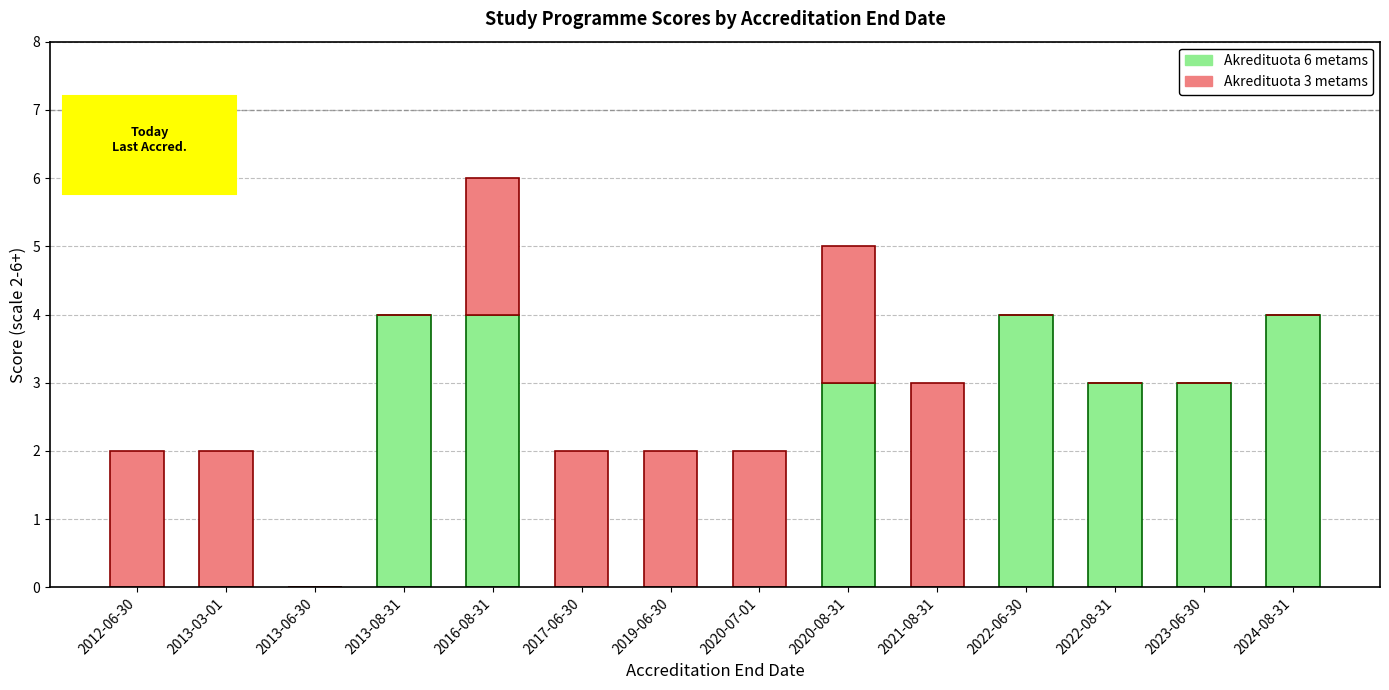

Count the Akredituota 6 metams values in the range 0 to 4.

14